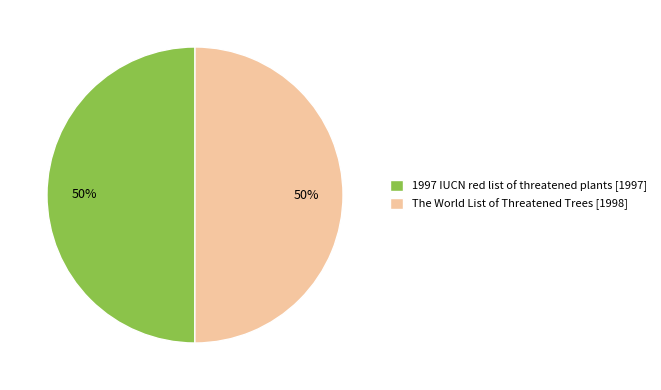

How many segments does this pie chart have?

2